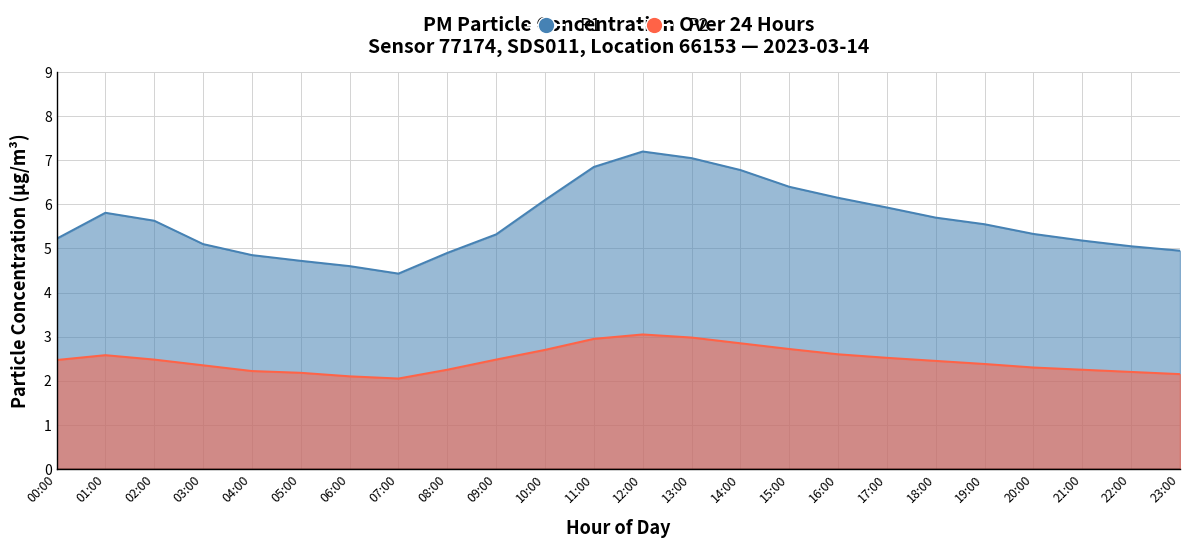

Where is the first local minimum for P1?

07:00